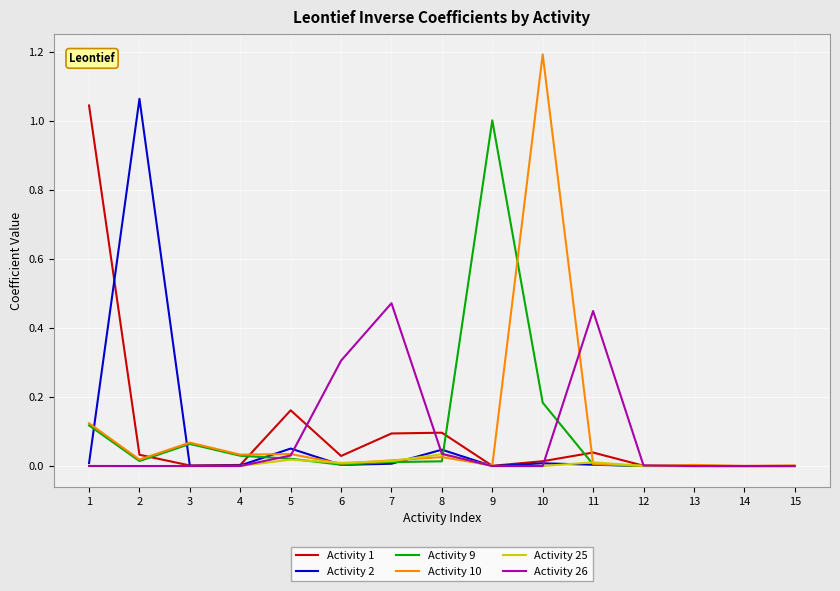

Which series has the widest spread of values?

Activity 10